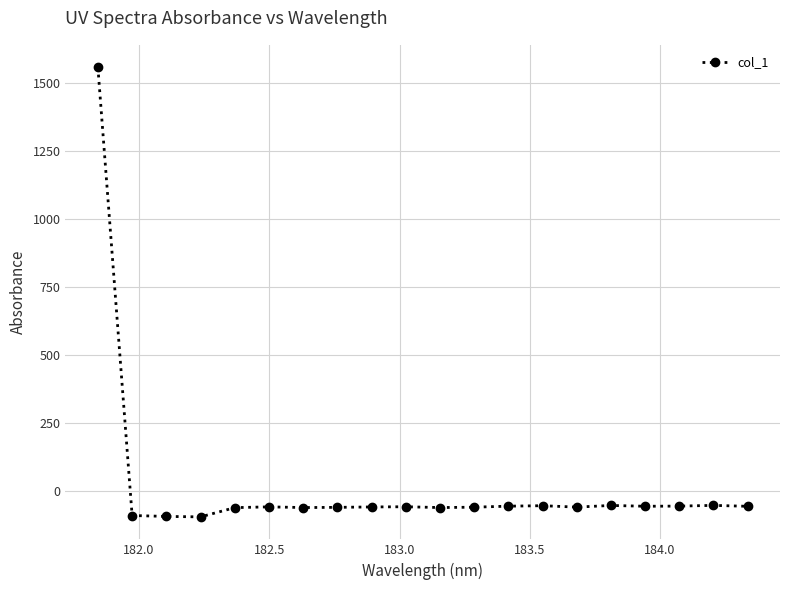

What is the minimum value shown in the chart?

-94.9